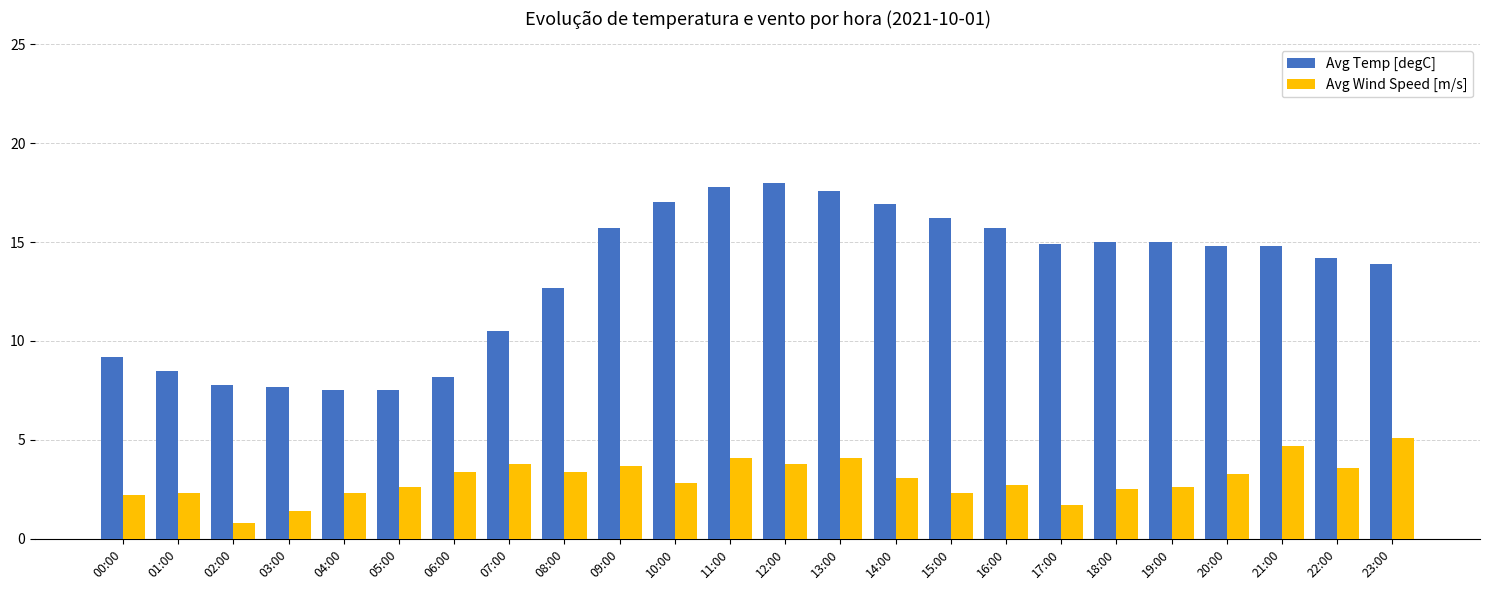

True or false: Avg Wind Speed [m/s] has a value of 0.9 at 15:00.

False